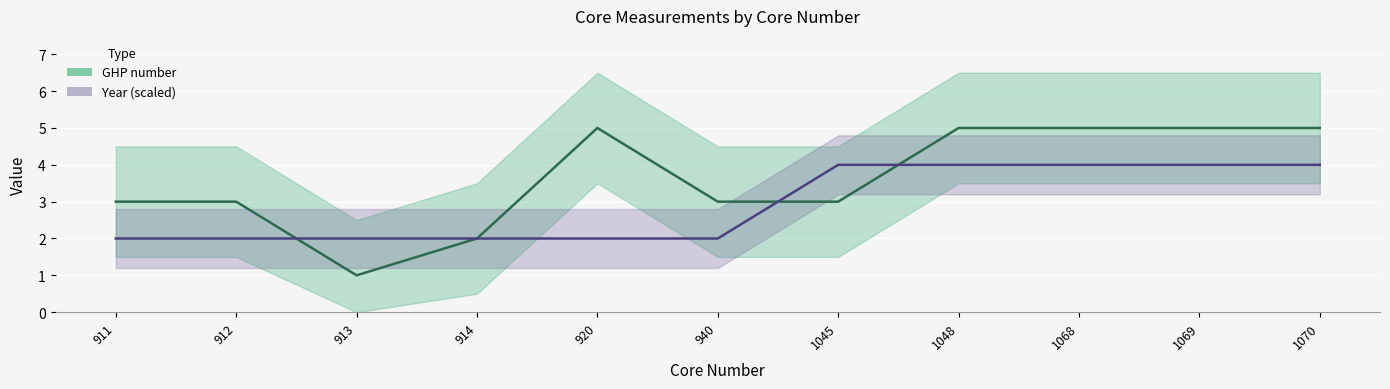

True or false: GHP number has more than 0 interior local peaks.

True